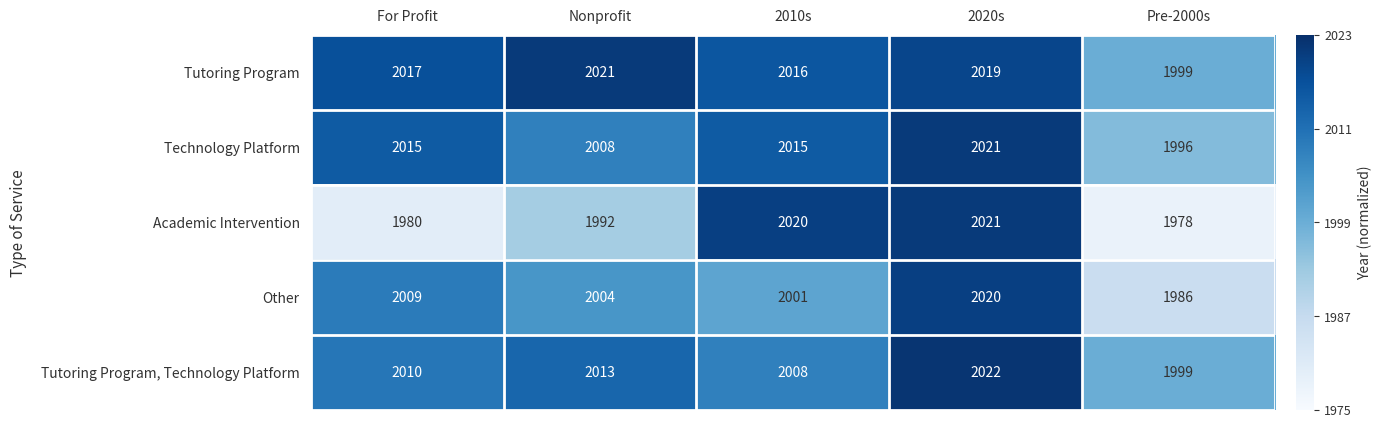

What is the total value across all series at For Profit?

10031